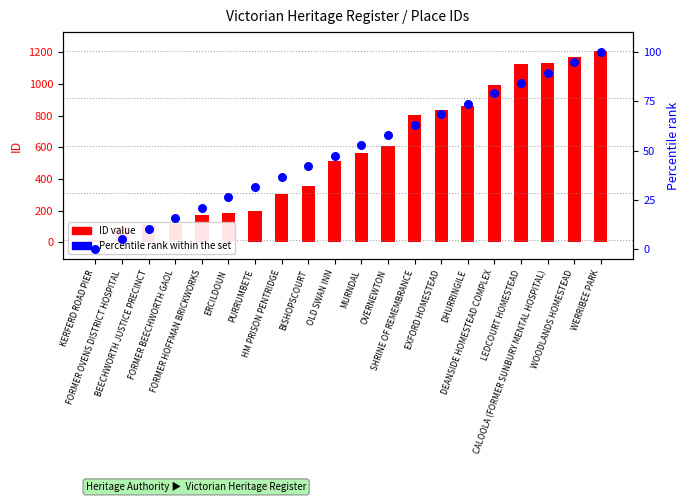

Which series has the widest spread of Y values?

ID value